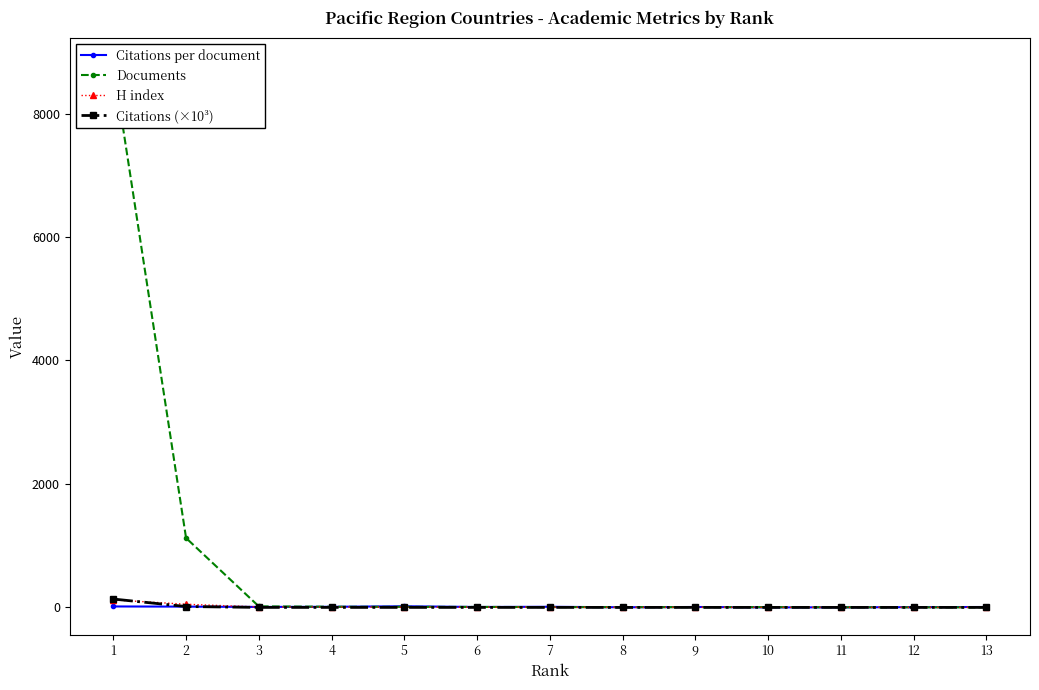

Is it true that Citations (×10³) equals 14.5 at 2?

True